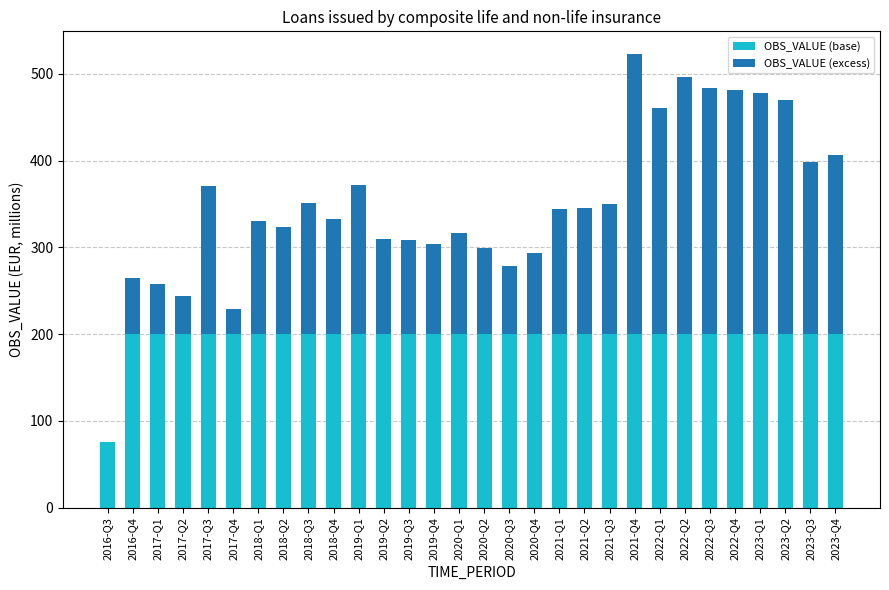

At which category is the sum across all series the highest?

2021-Q4